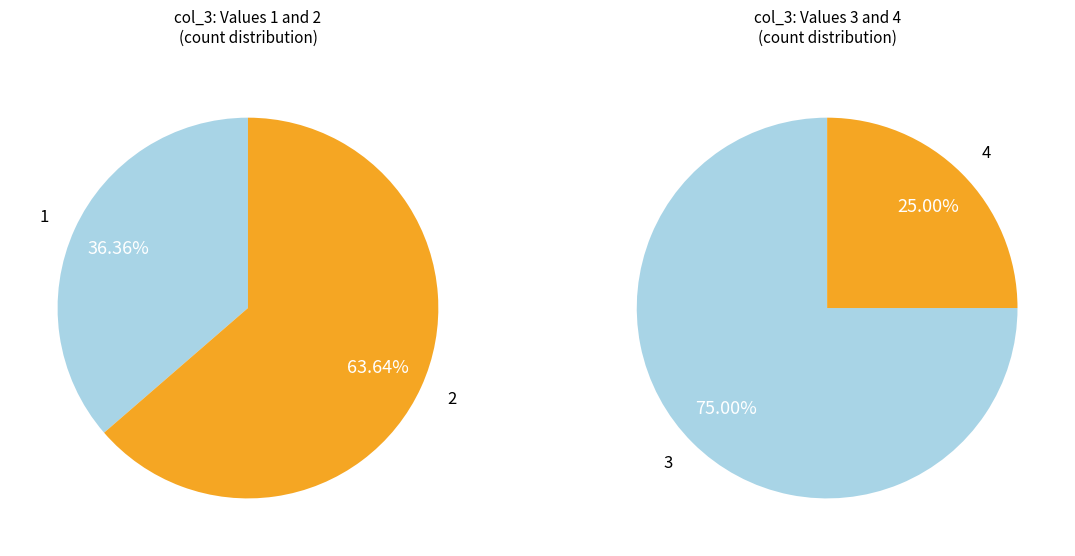

Which slice is the smallest?

4